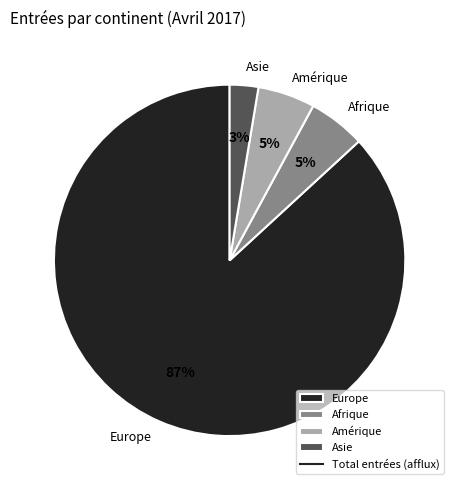

Which has a higher value, Europe or Afrique?

Europe